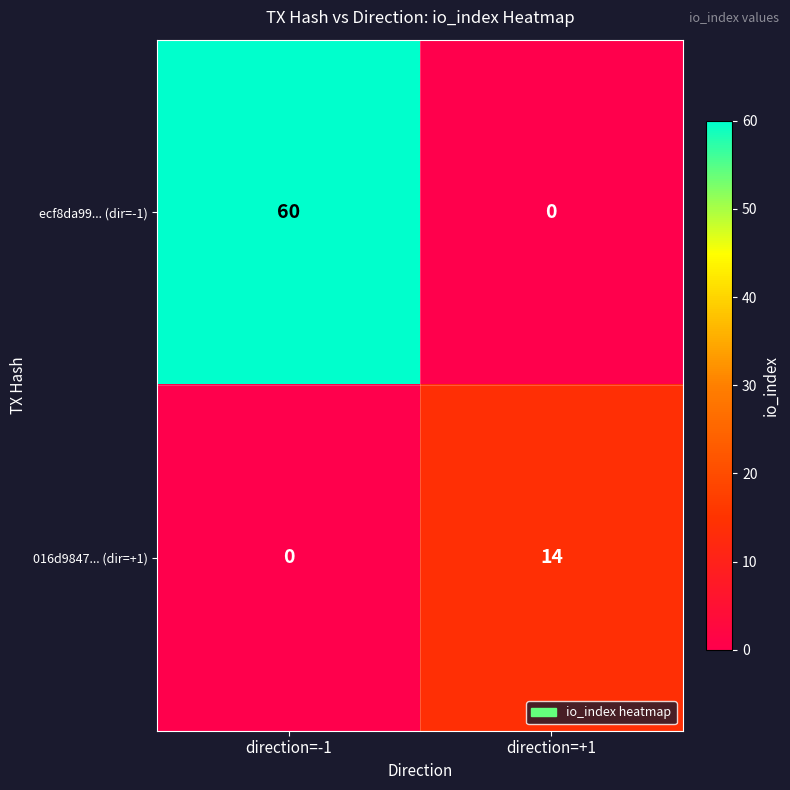

How many categories are shown in the chart?

2